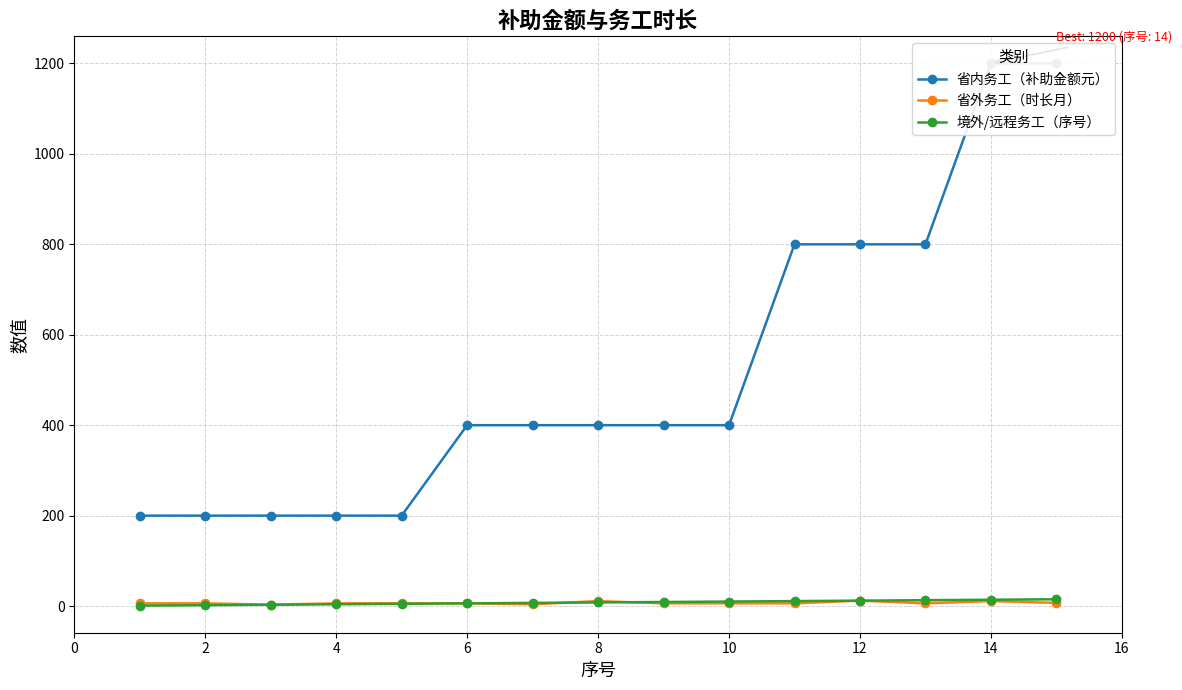

True or false: 境外/远程务工（序号） has more than 1 interior local peaks.

False